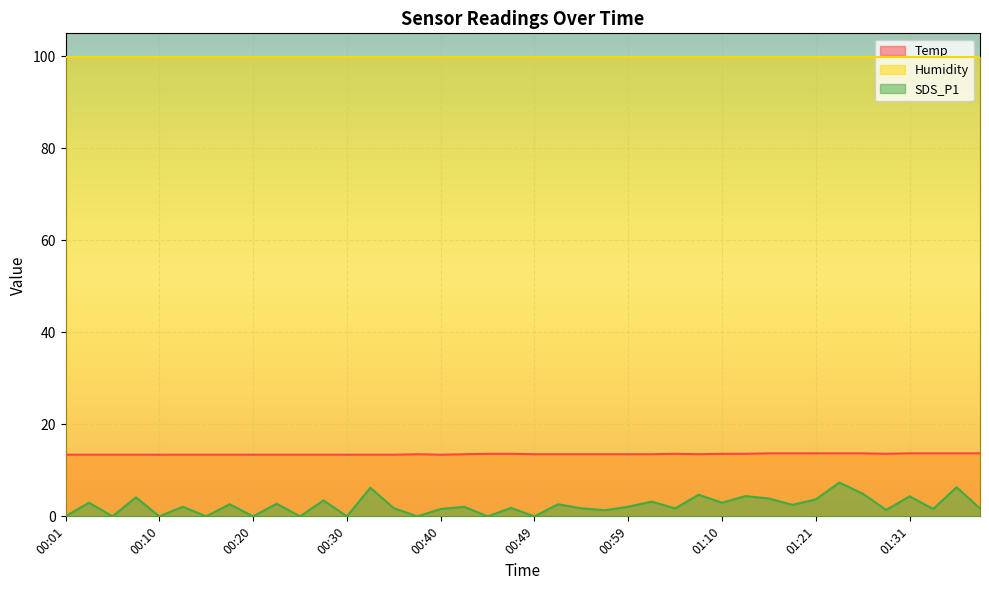

How many distinct data groups are displayed?

3